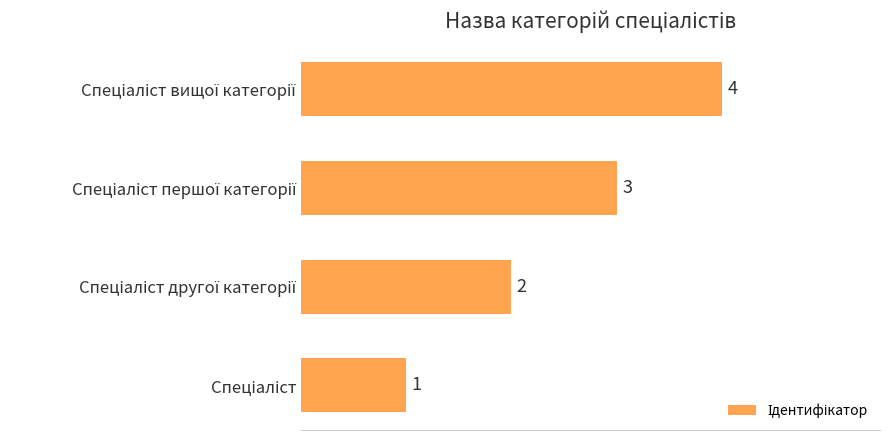

What is the greatest value displayed?

4